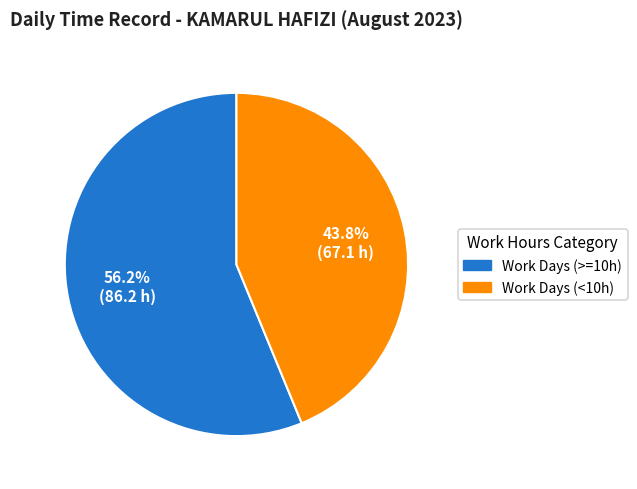

Does any single category account for the majority?

Yes